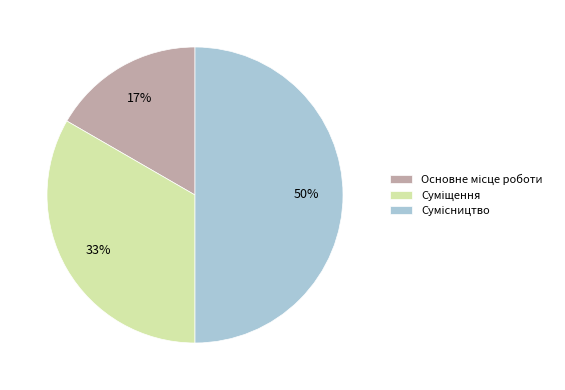

To the nearest percent, what is the average slice percentage?

33%